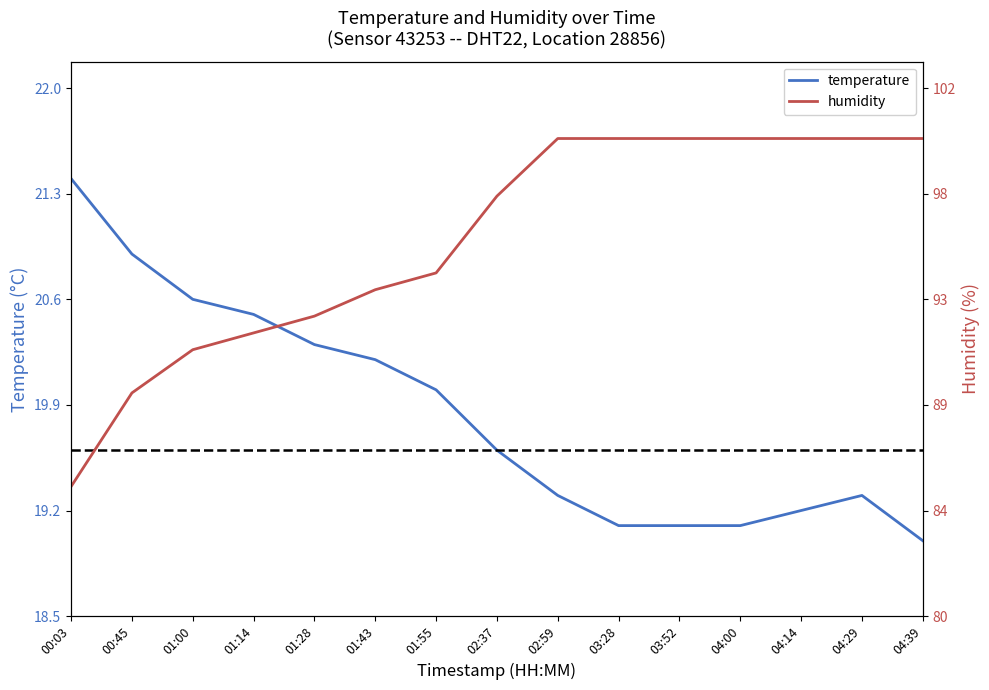

What is the difference between the maximum and second lowest values in the humidity series?

0.5